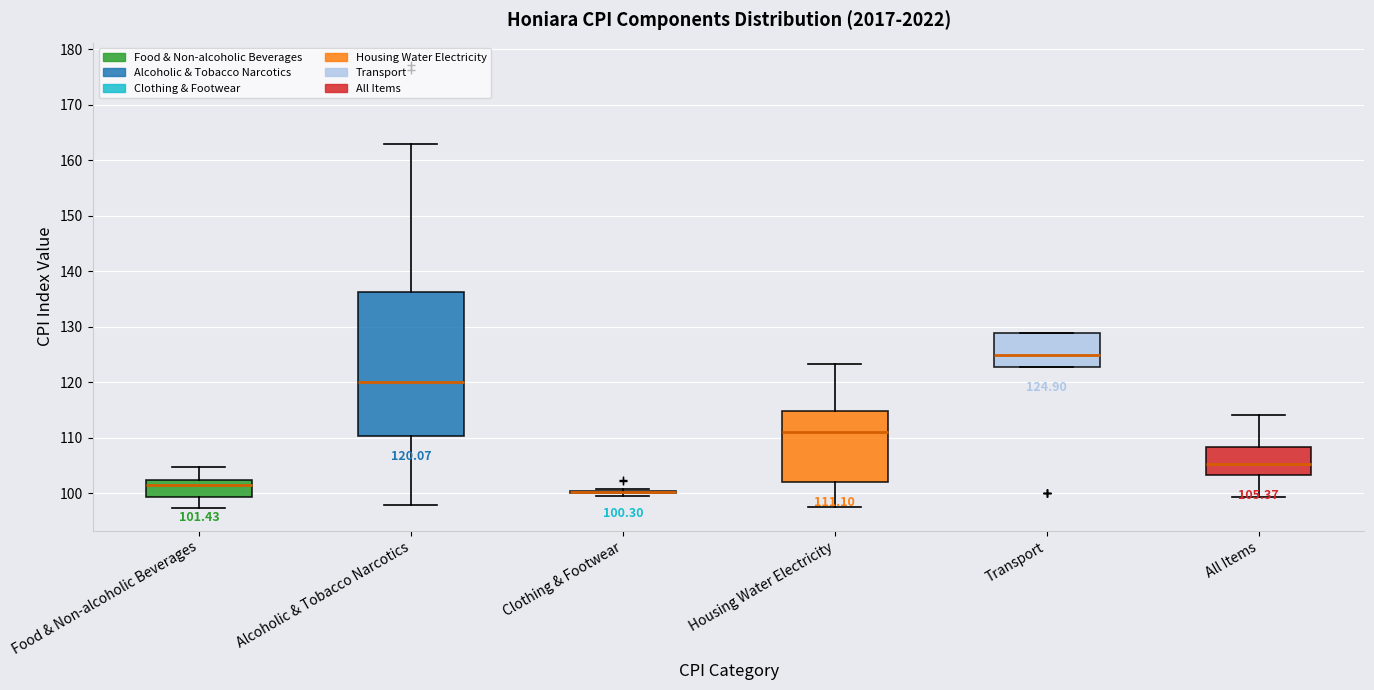

Comparing the boxes themselves (not the whiskers), which one is the tallest?

Alcoholic & Tobacco Narcotics